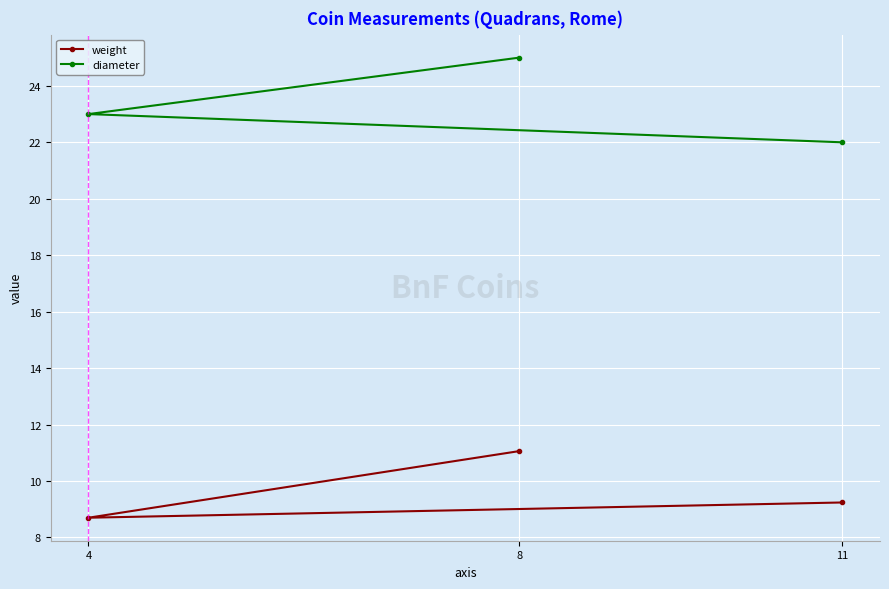

True or false: weight has a value of 16.5 at 11.

False